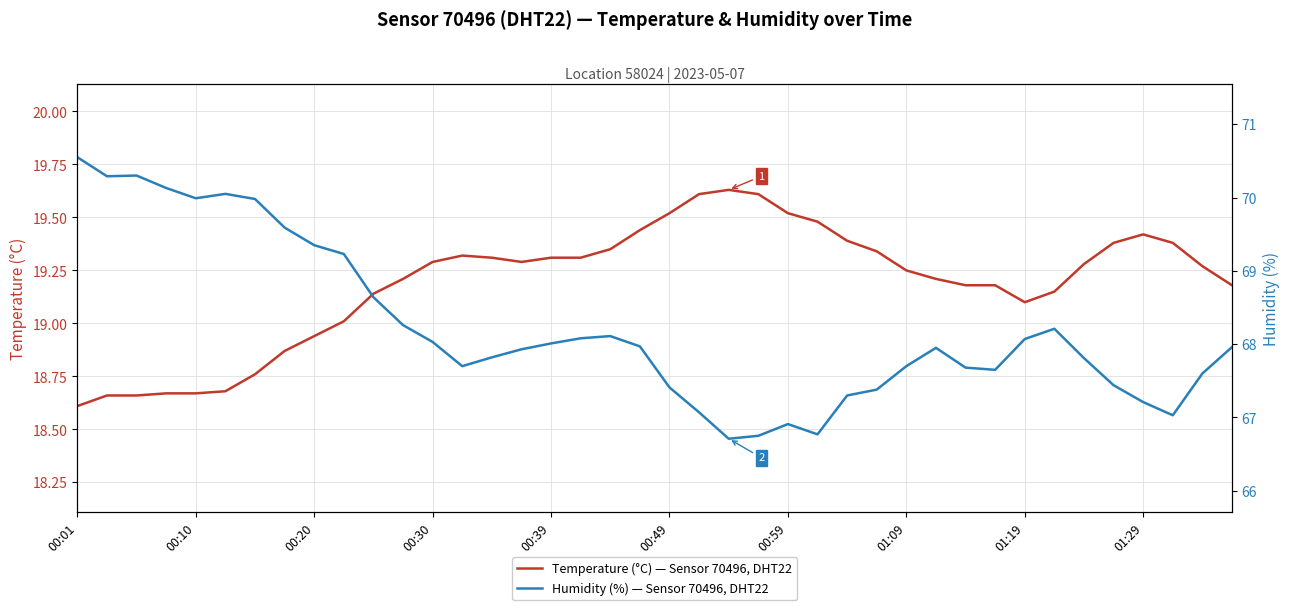

What value does the Temperature (°C) — Sensor 70496, DHT22 series have at 27?

19.3